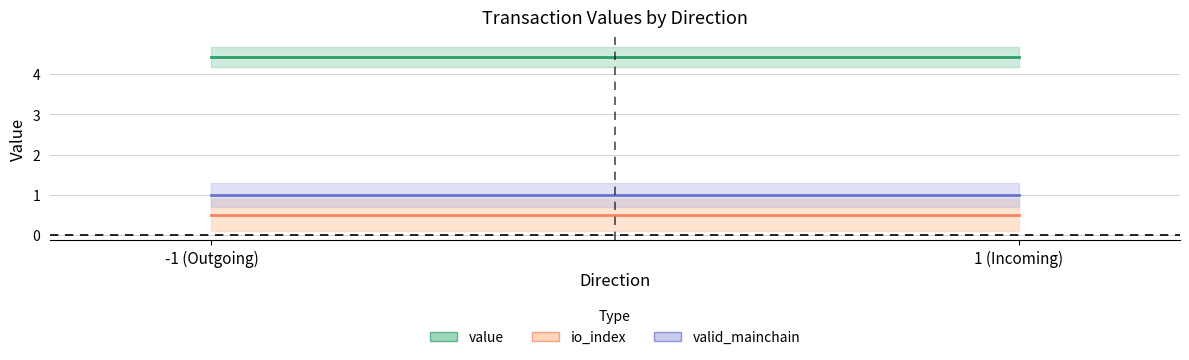

Reading left to right, extract all data points from this chart.

value: 4.4	4.4
io_index: 0.5	0.5
valid_mainchain: 1.0	1.0